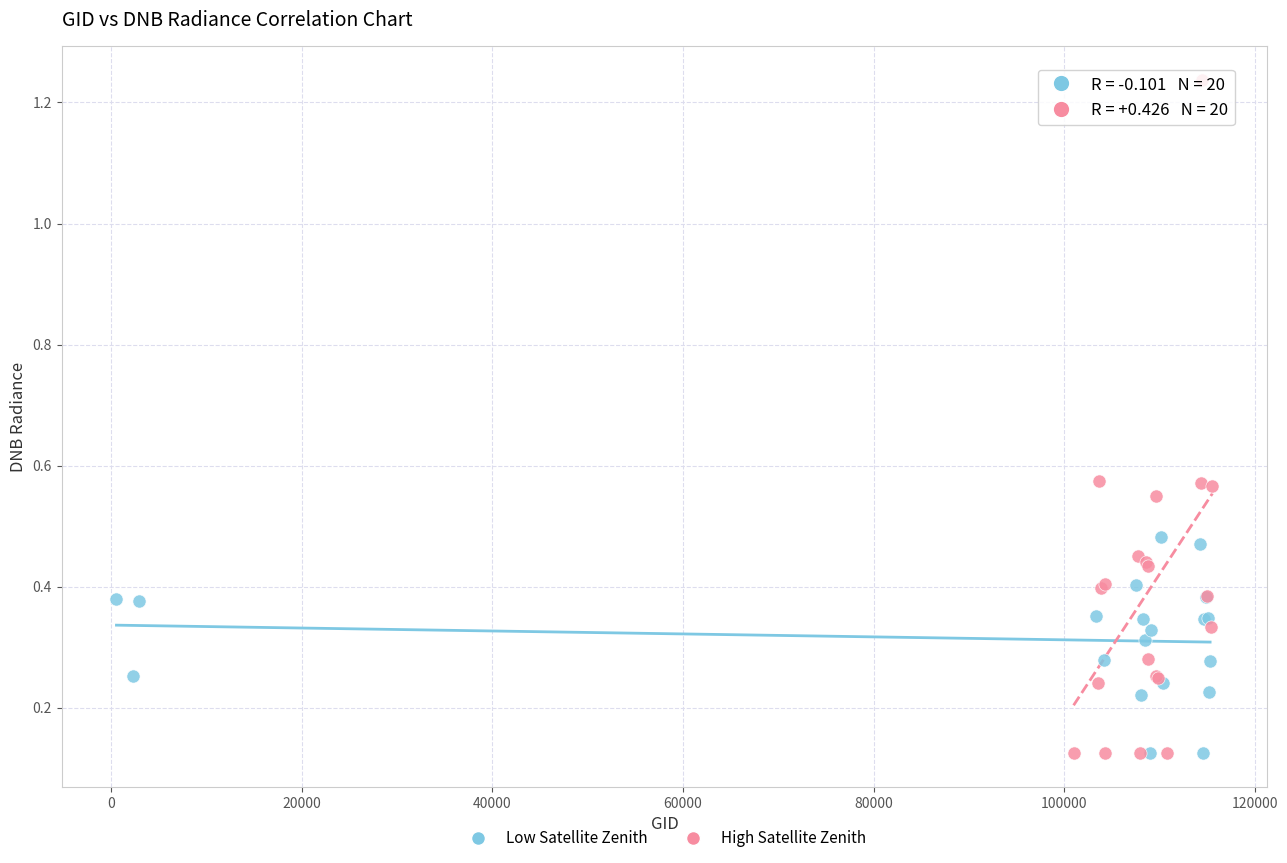

Which series has the widest spread of Y values?

High Satellite Zenith